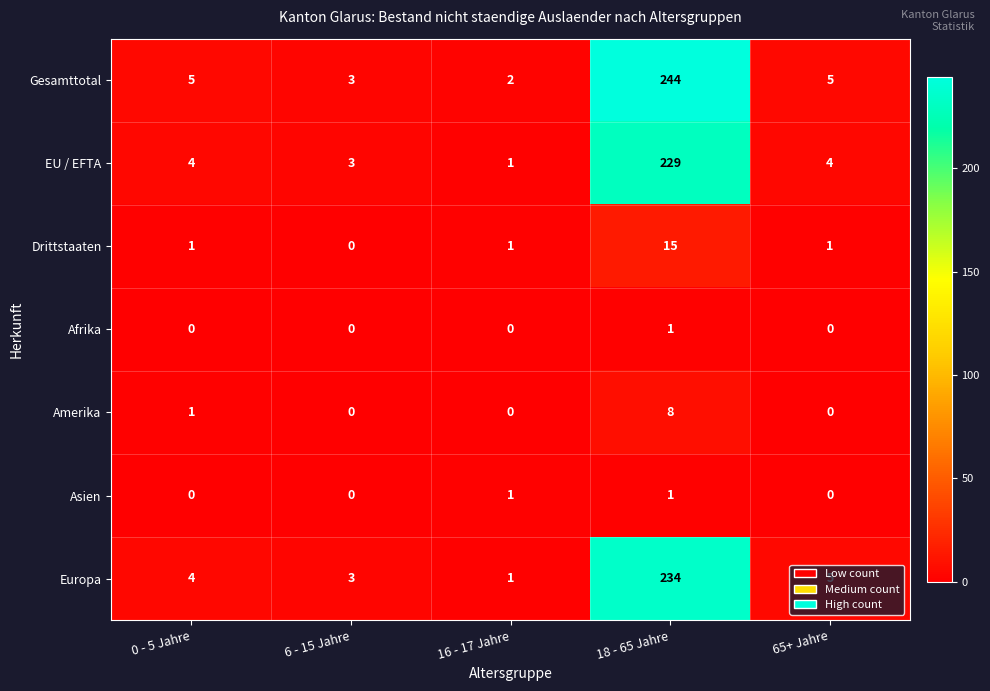

What is the highest value of the Drittstaaten series?

15